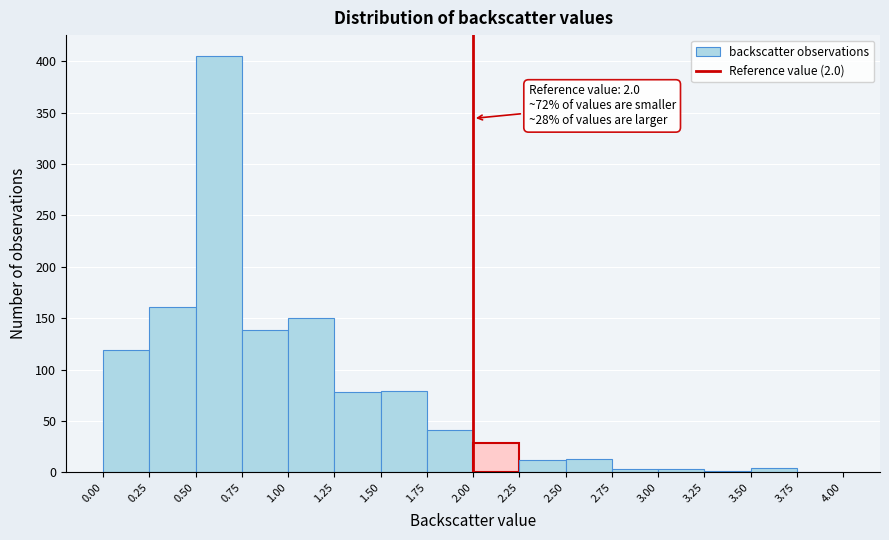

Which range on the x-axis has the tallest bar?

0.50 to 0.75